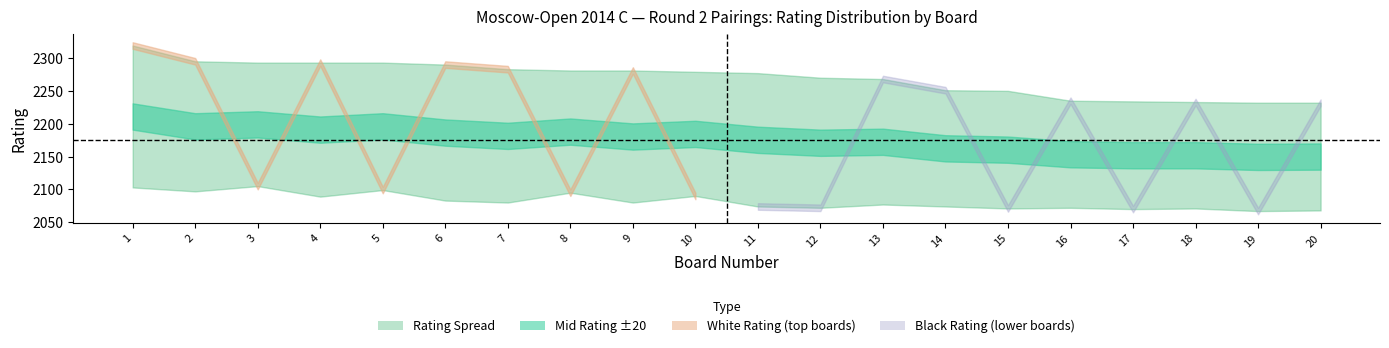

How many lines are shown in the chart?

4